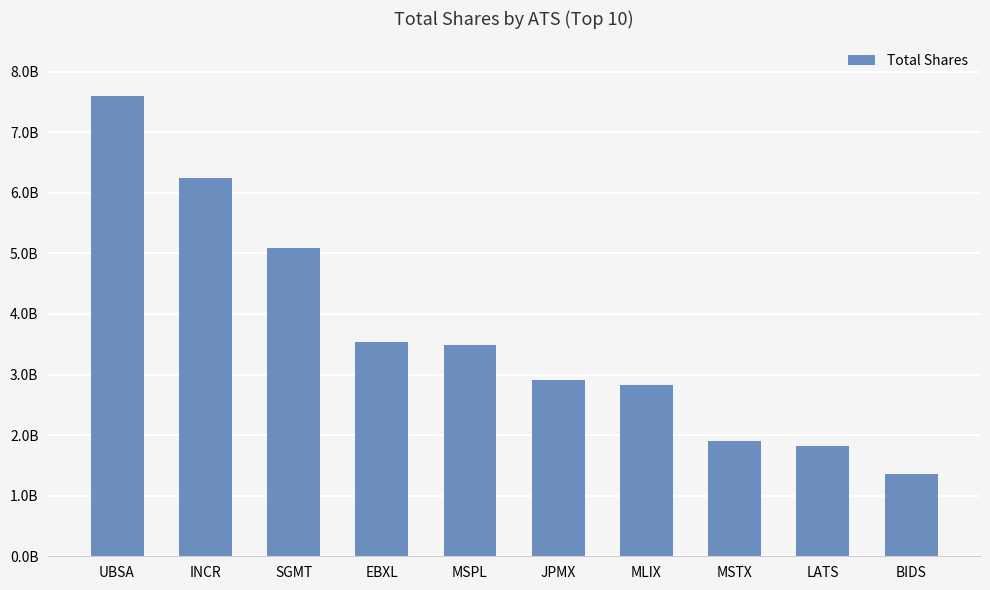

At which label does the data first exceed 3482036526?

UBSA